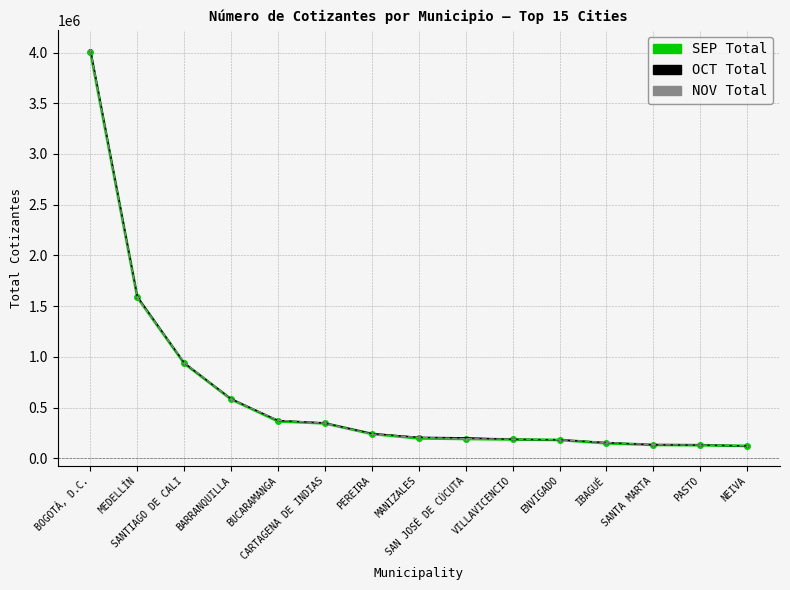

What is the difference between the highest and lowest values at IBAGUÉ?

6890